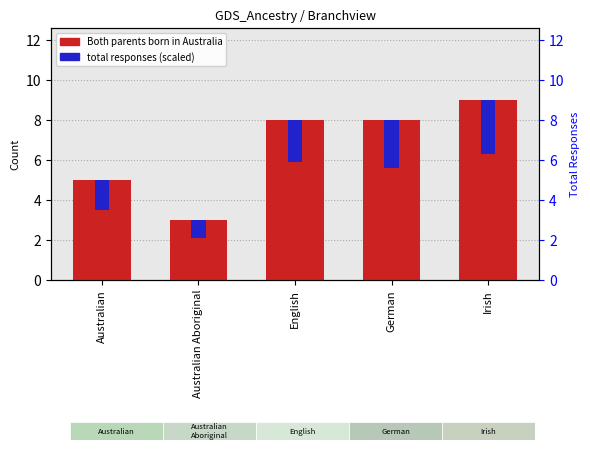

What is the average value of the Both parents born in Australia series?

6.6